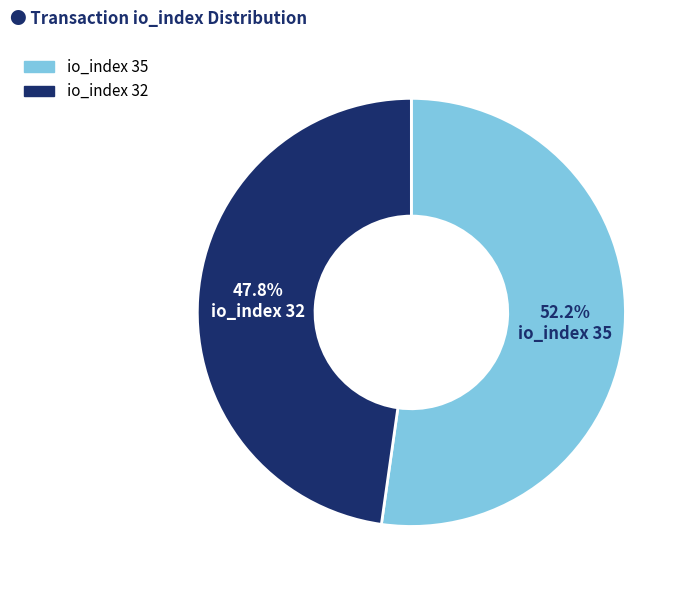

How many segments does this pie chart have?

2